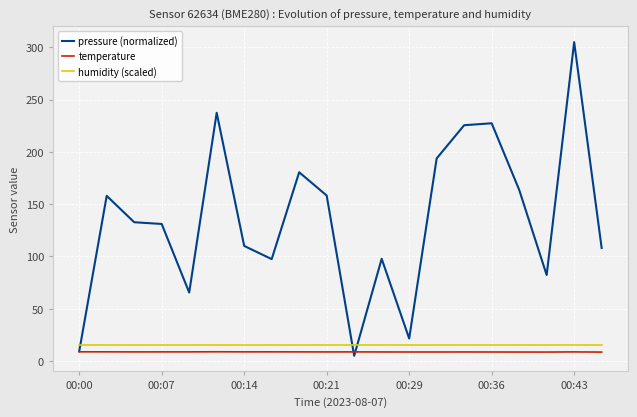

What is the greatest value displayed?

305.0